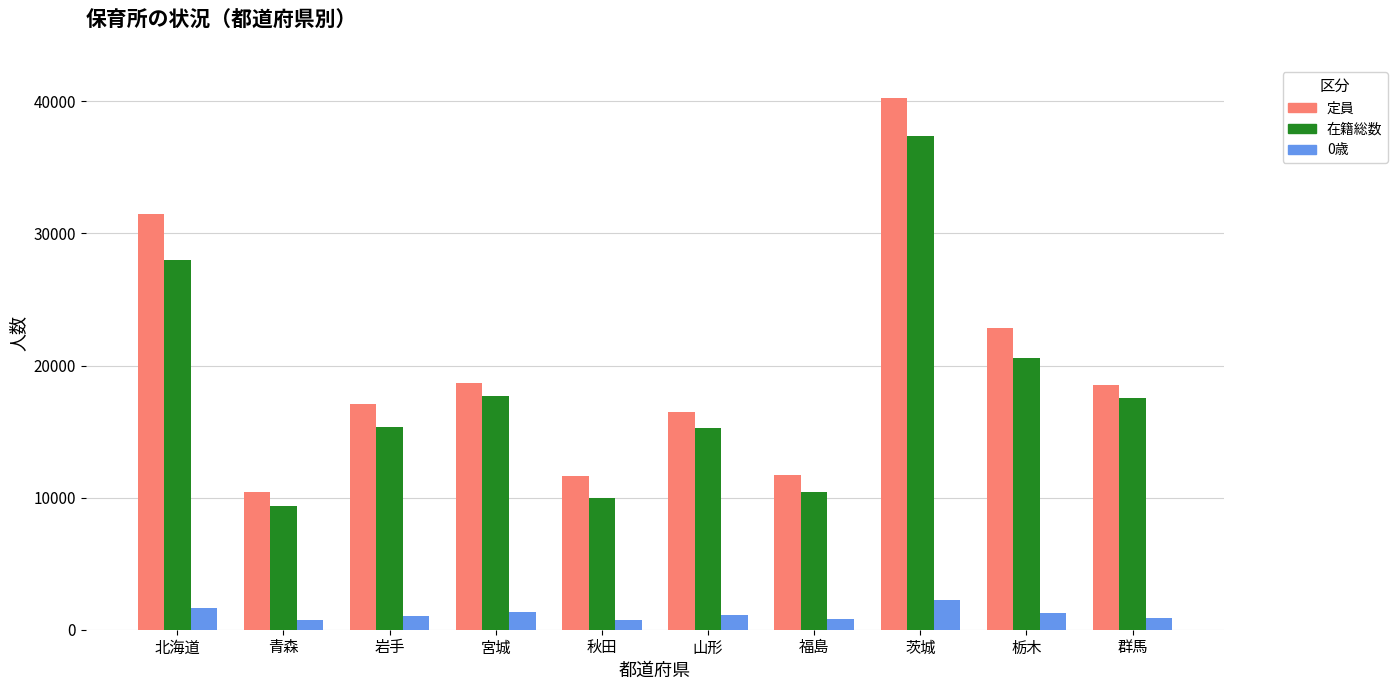

Between 青森 and 宮城, which series saw the biggest shift?

在籍総数